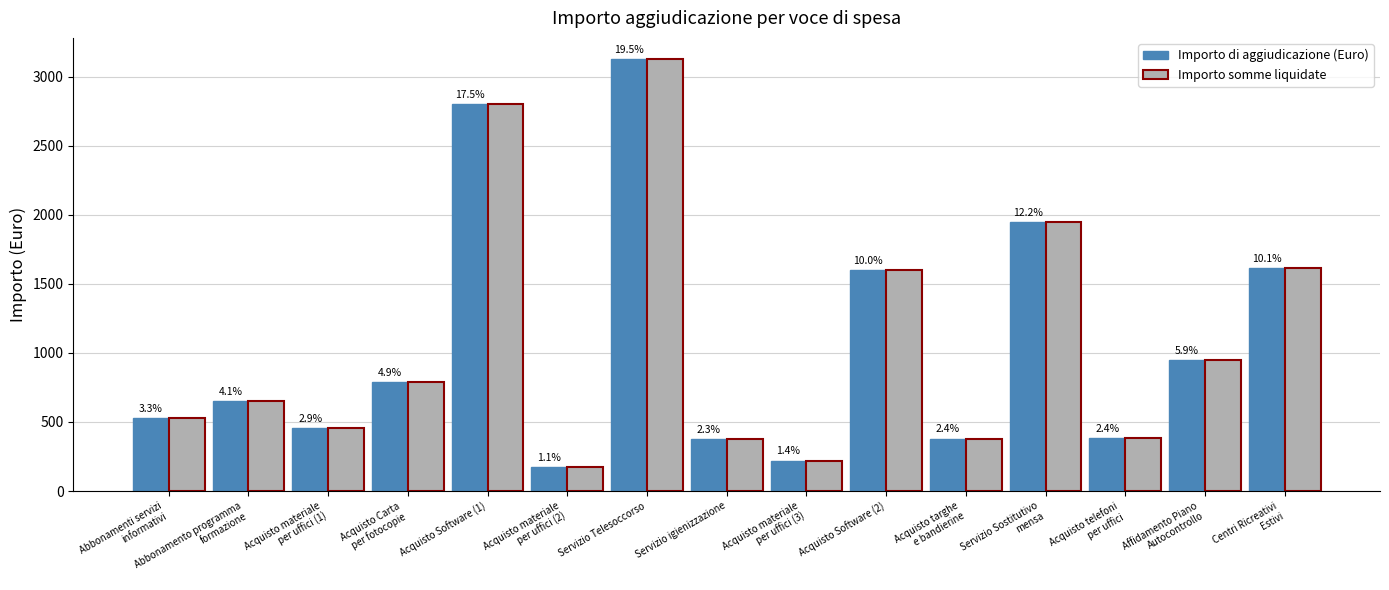

What are all the series names shown in the legend?

Importo di aggiudicazione (Euro), Importo somme liquidate